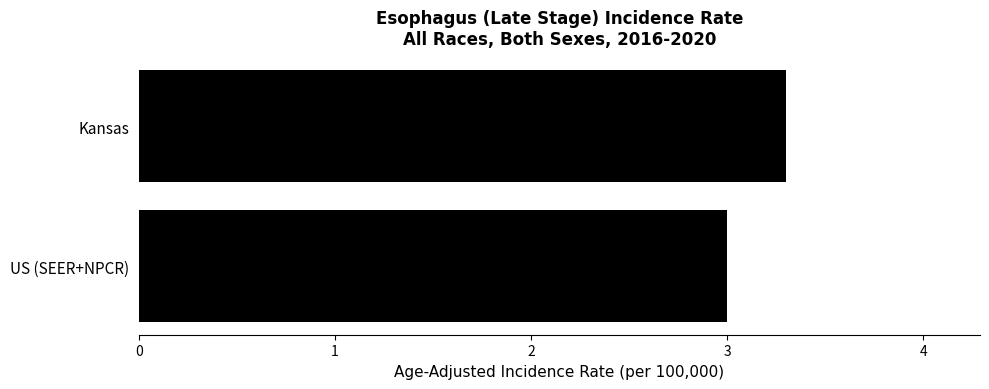

Count the number of data series in this chart.

1